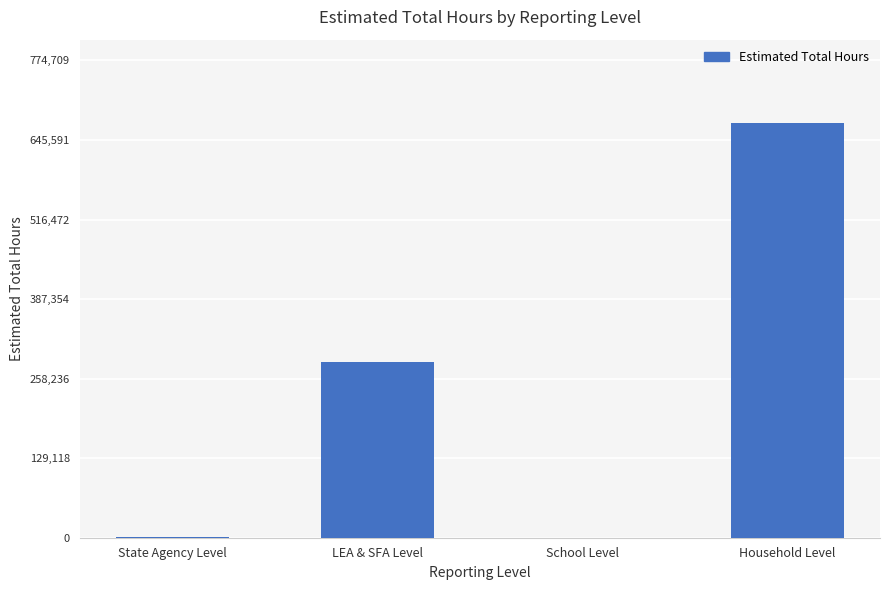

What is the maximum value shown in the chart?

673660.3